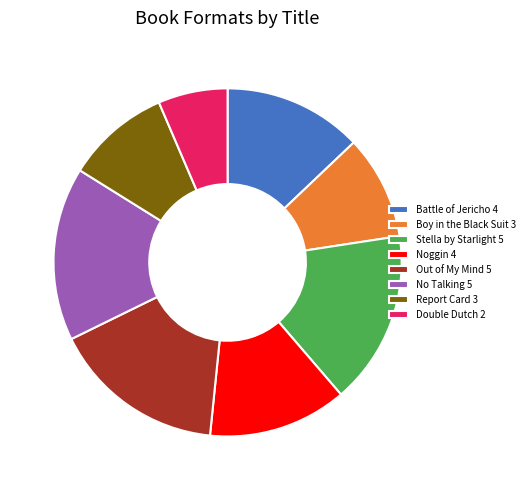

What is the ratio of the value at No Talking 5 to the value at Report Card 3?

1.7